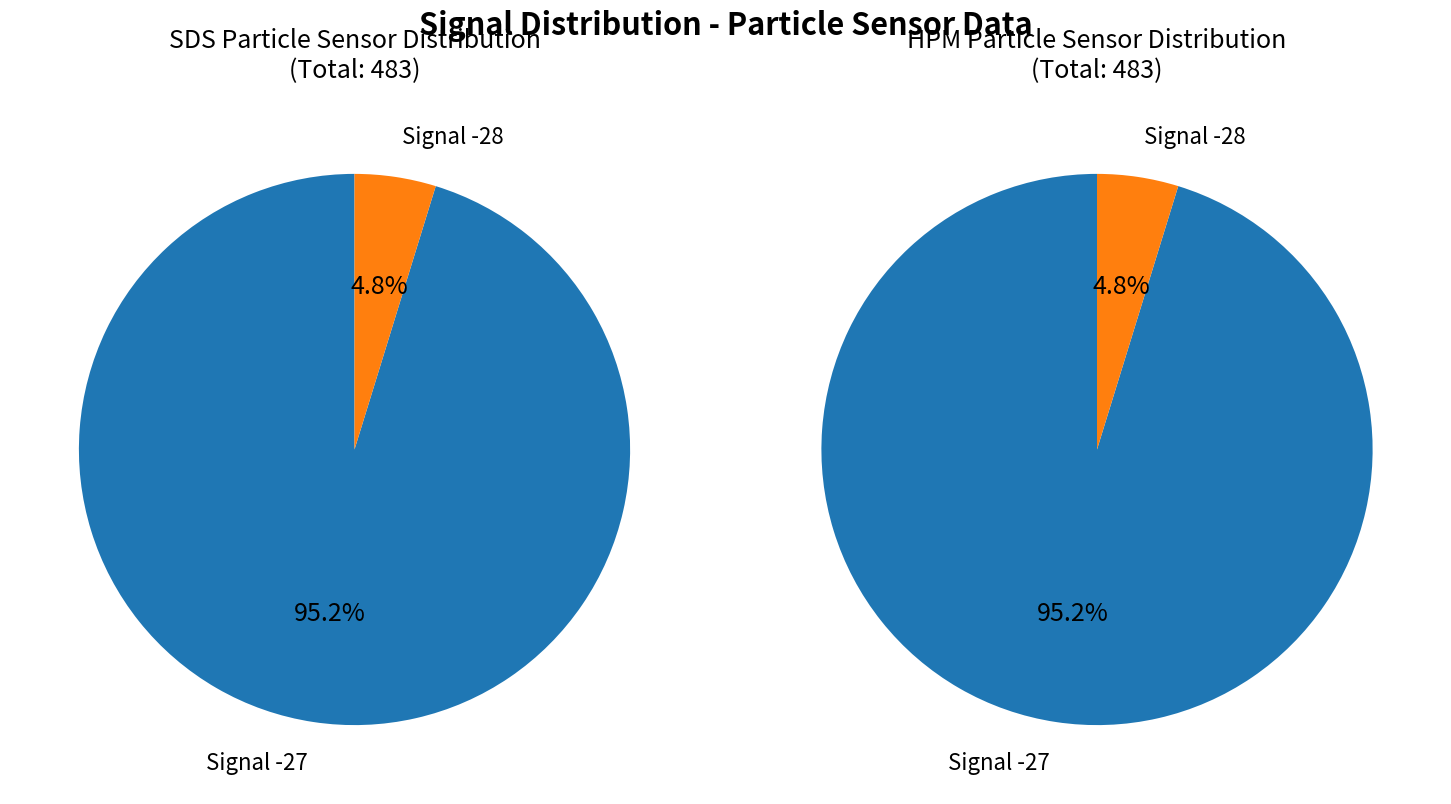

Count the number of slices in the pie.

2